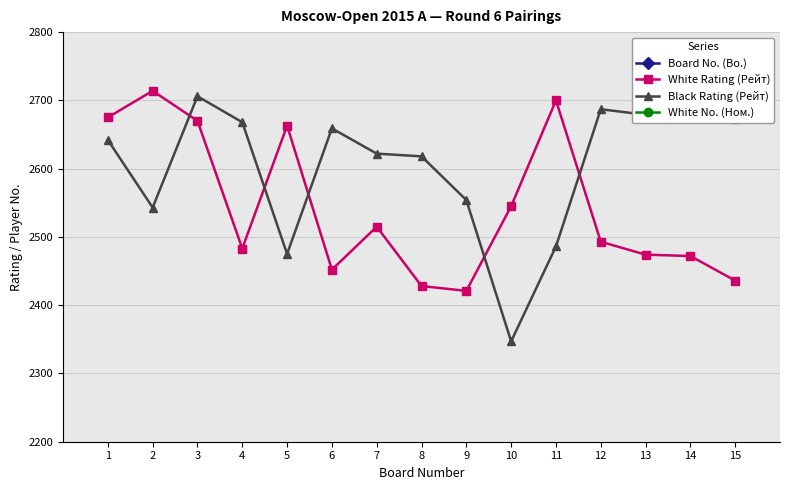

True or false: Board No. (Bo.) has a value of 1 at 1.

True